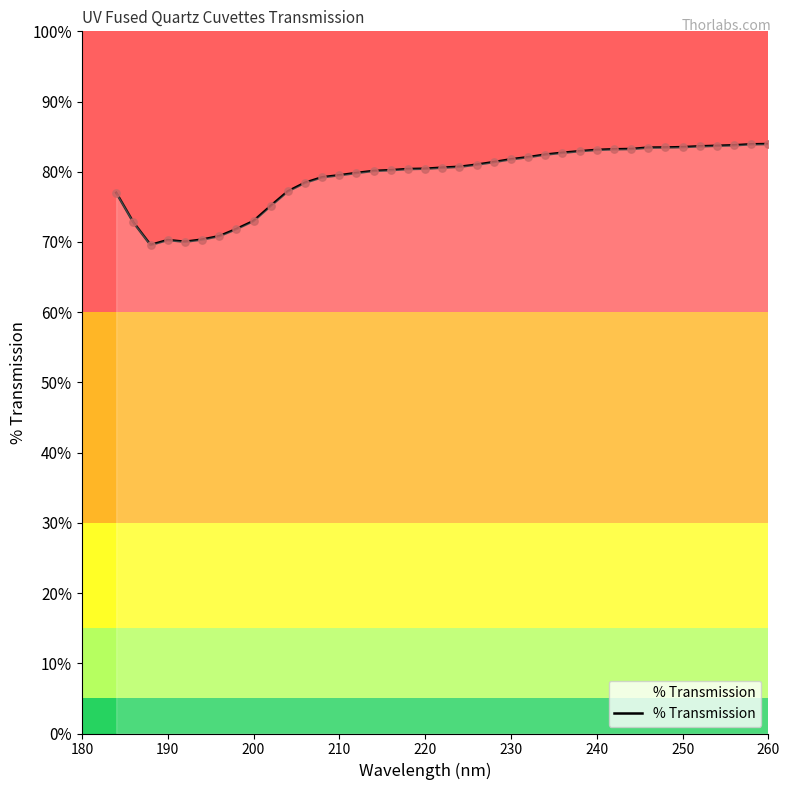

What is the difference between the maximum and minimum values?

14.4